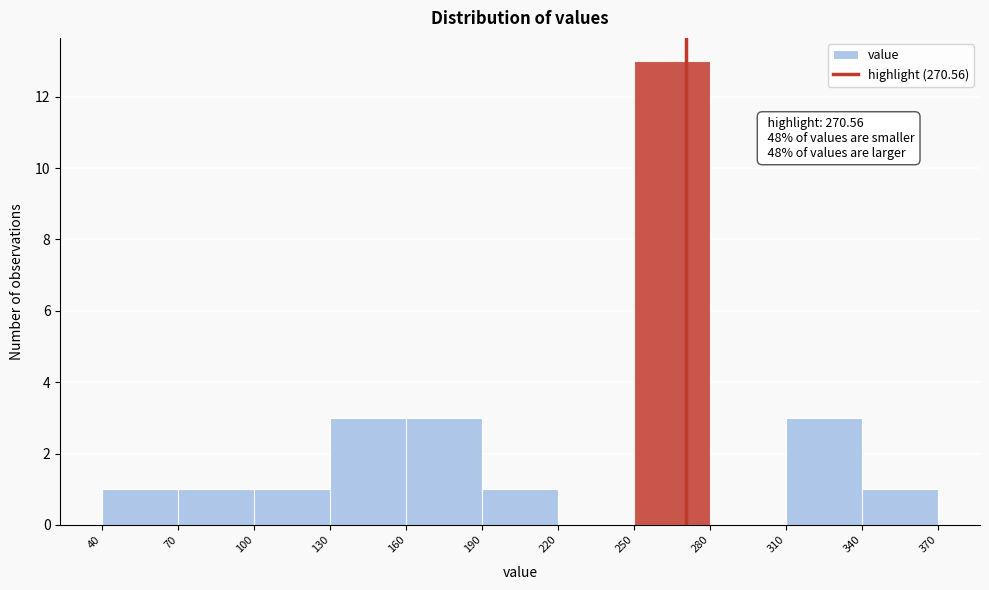

Over which range of the x-axis is the bar tallest?

250 to 280